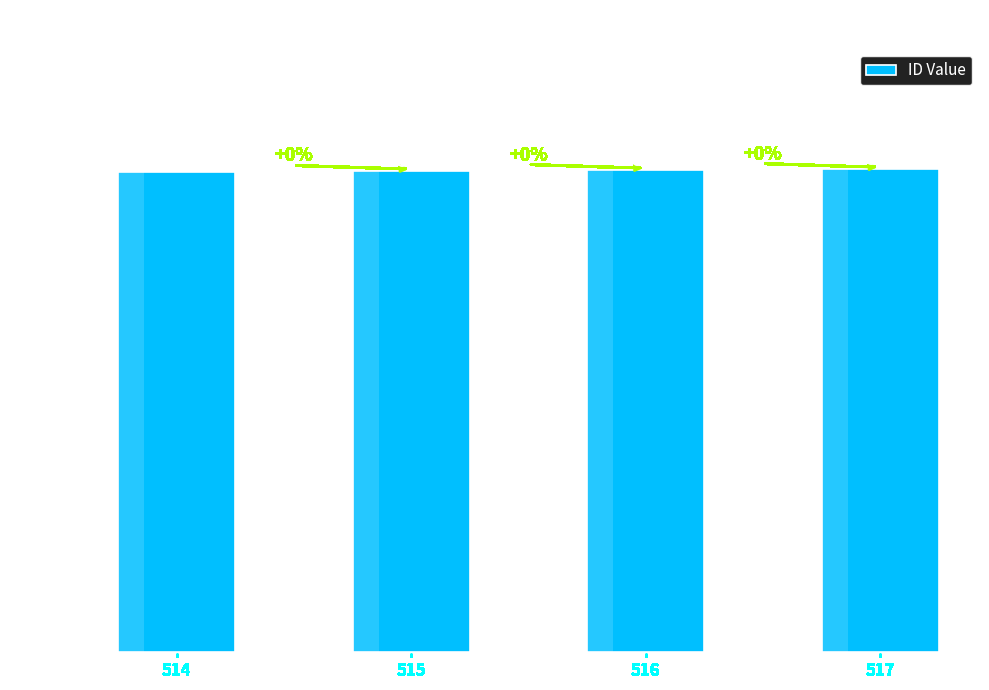

How many series are shown in this chart?

1